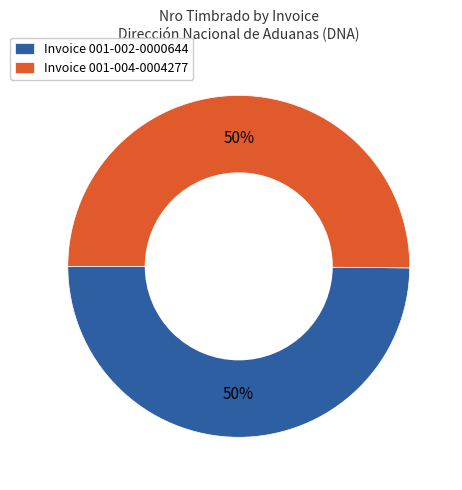

How many segments does this pie chart have?

2